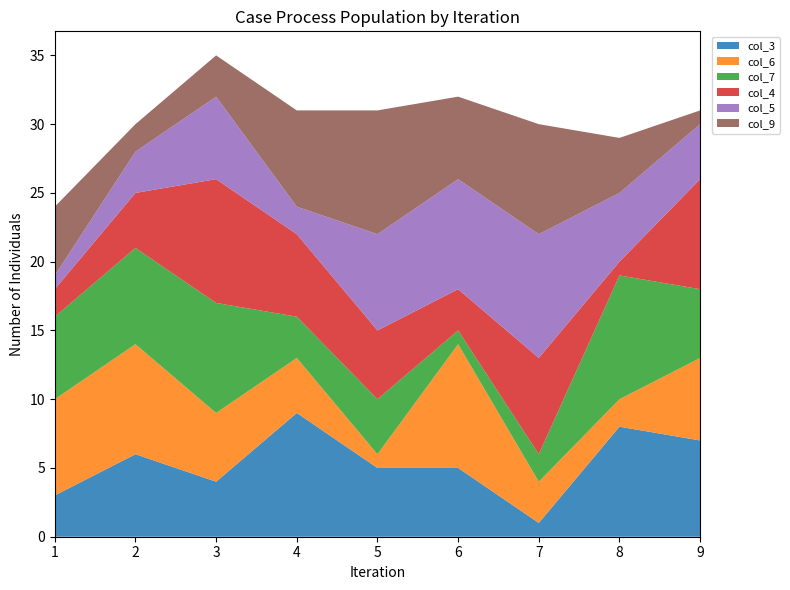

Reading left to right, what are all the values shown in this chart?

col_3: 1=3	2=6	3=4	4=9	5=5	6=5	7=1	8=8	9=7
col_6: 1=7	2=8	3=5	4=4	5=1	6=9	7=3	8=2	9=6
col_7: 1=6	2=7	3=8	4=3	5=4	6=1	7=2	8=9	9=5
col_4: 1=2	2=4	3=9	4=6	5=5	6=3	7=7	8=1	9=8
col_5: 1=1	2=3	3=6	4=2	5=7	6=8	7=9	8=5	9=4
col_9: 1=5	2=2	3=3	4=7	5=9	6=6	7=8	8=4	9=1